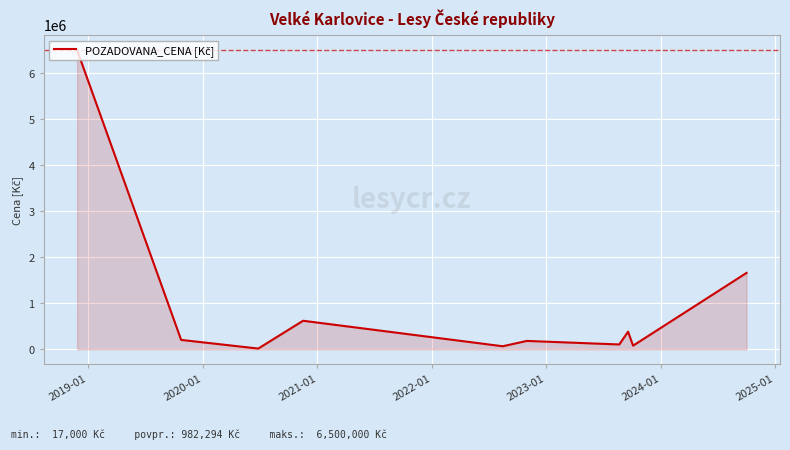

What is the maximum value shown in the chart?

6500000